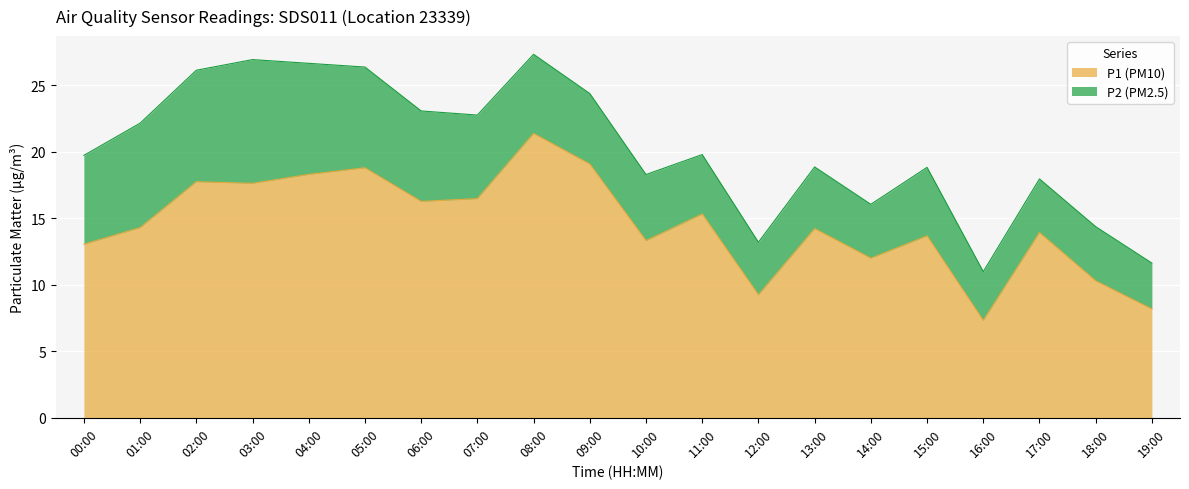

Which category has the highest value across all series?

08:00